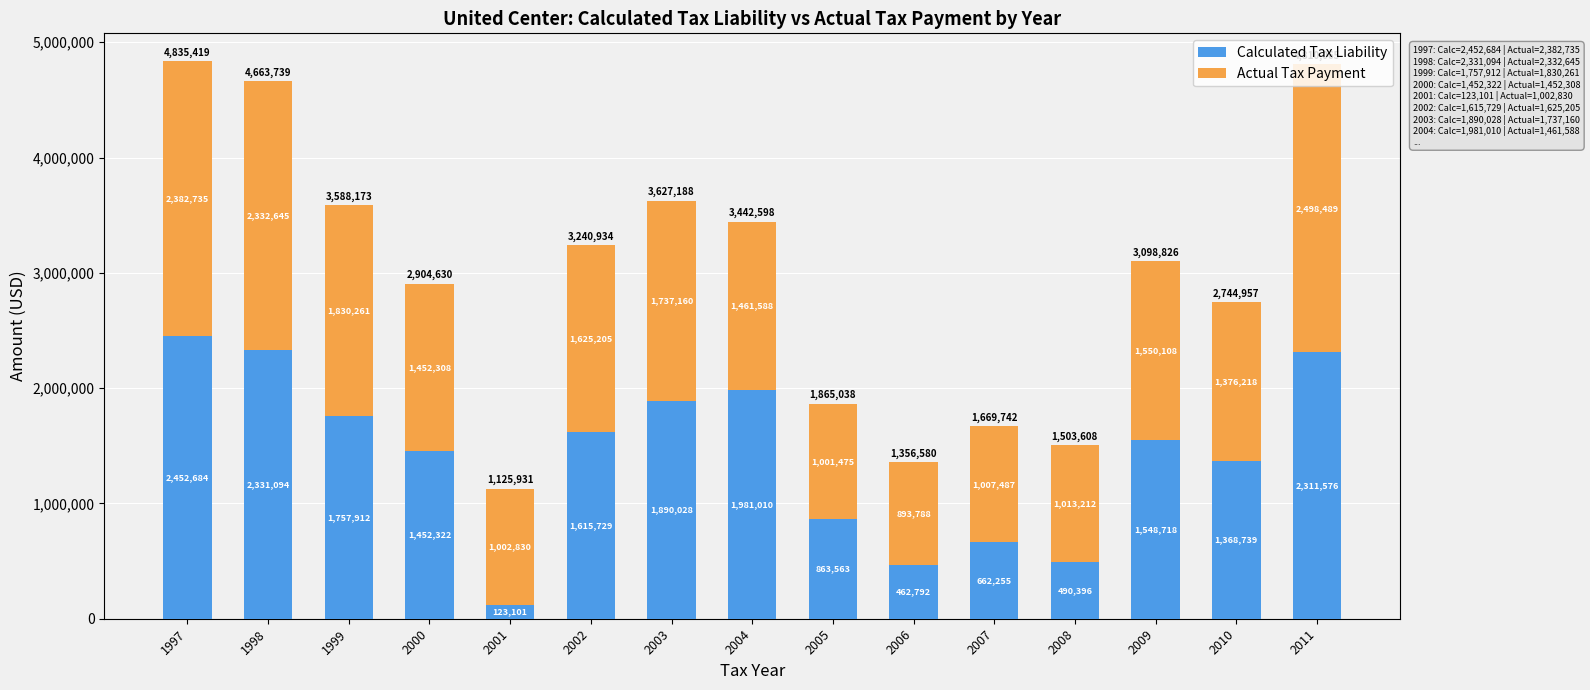

Does the chart contain stacked bars?

Yes